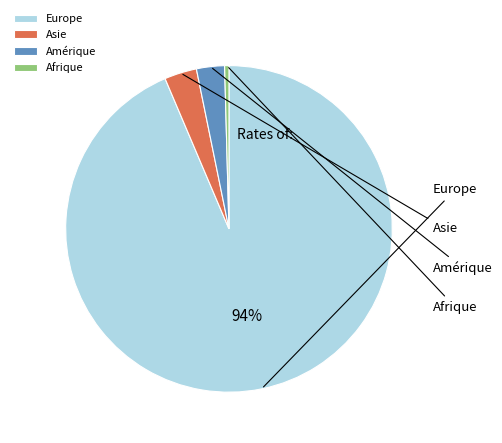

How much of the chart is everything except Afrique?

99.6%